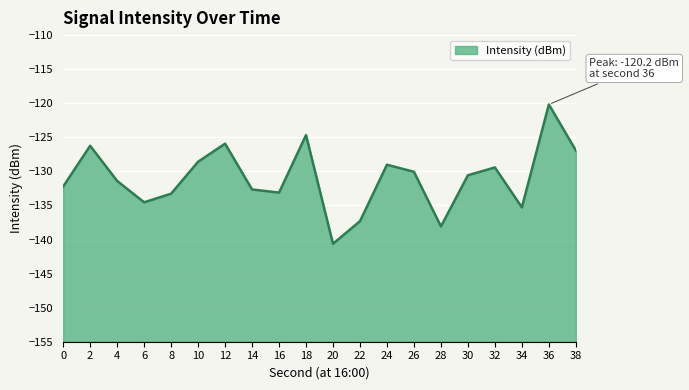

Reading left to right, what are all the values shown in this chart?

0=-132.2	2=-126.2	4=-131.4	6=-134.5	8=-133.3	10=-128.6	12=-125.9	14=-132.7	16=-133.1	18=-124.7	20=-140.6	22=-137.3	24=-129.0	26=-130.1	28=-138.1	30=-130.6	32=-129.4	34=-135.3	36=-120.2	38=-126.9